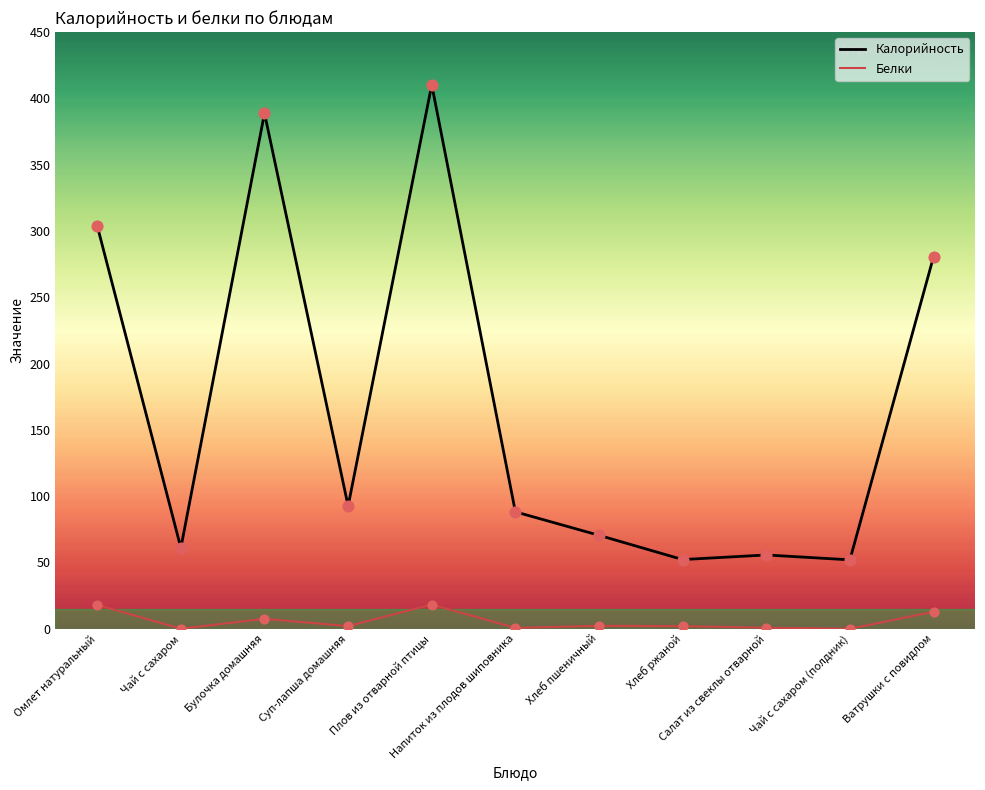

At which category is the sum across all series the highest?

Плов из отварной птицы